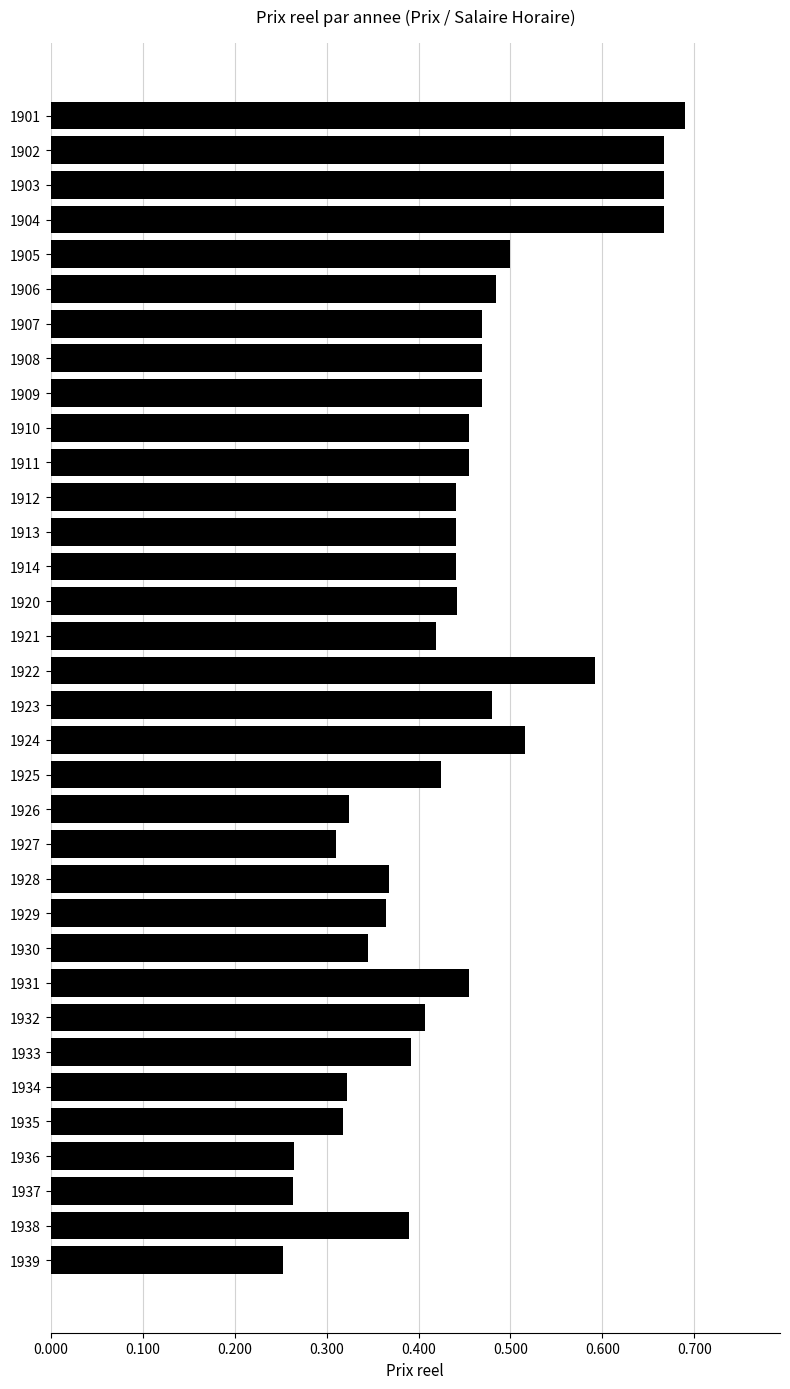

True or false: the data shows 0.5 at 1931.

True